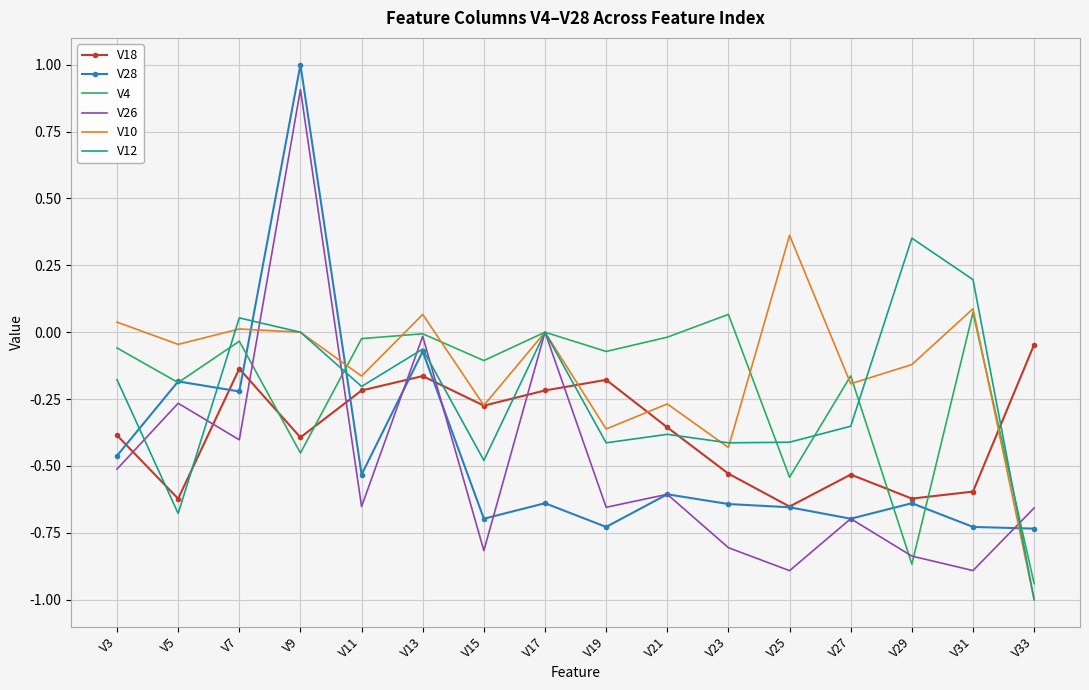

What is the spread (max minus min) of values at V25?

1.3